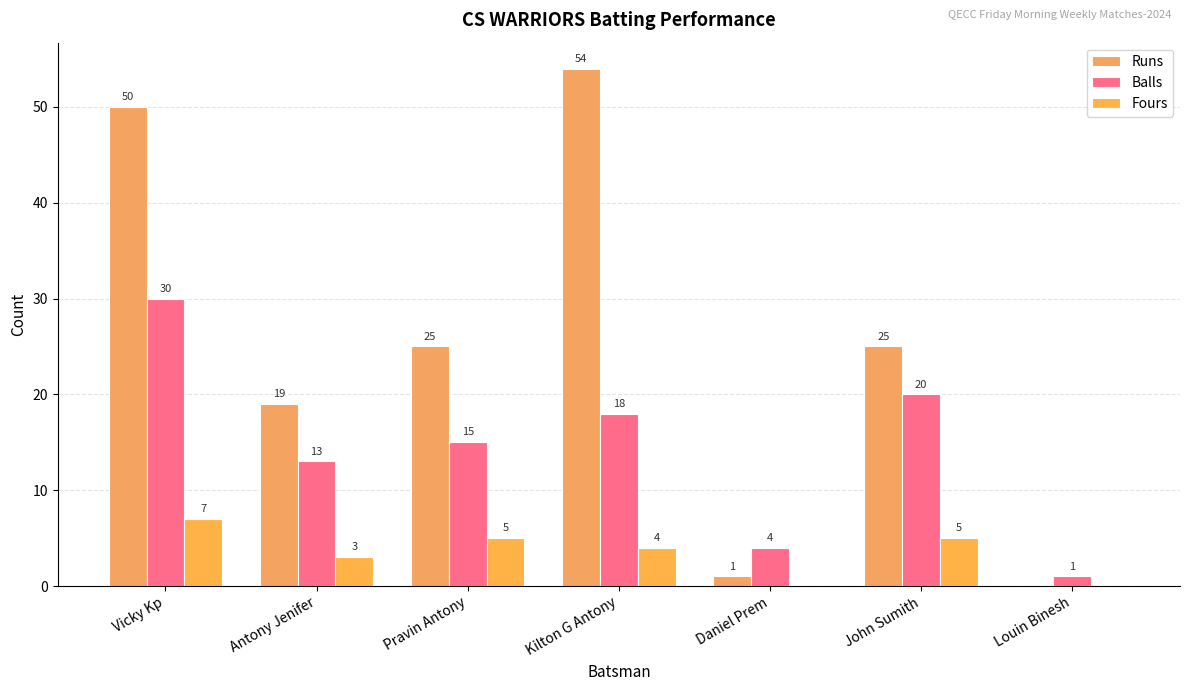

Reading right to left, list all the values displayed in this chart.

Runs: 0	25	1	54	25	19	50
Balls: 1	20	4	18	15	13	30
Fours: 0	5	0	4	5	3	7